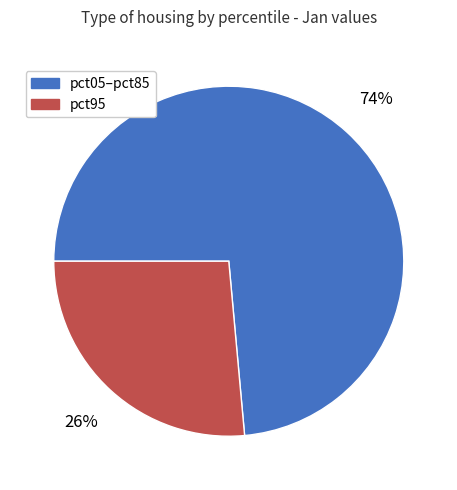

To the nearest percent, what is the average slice percentage?

50%